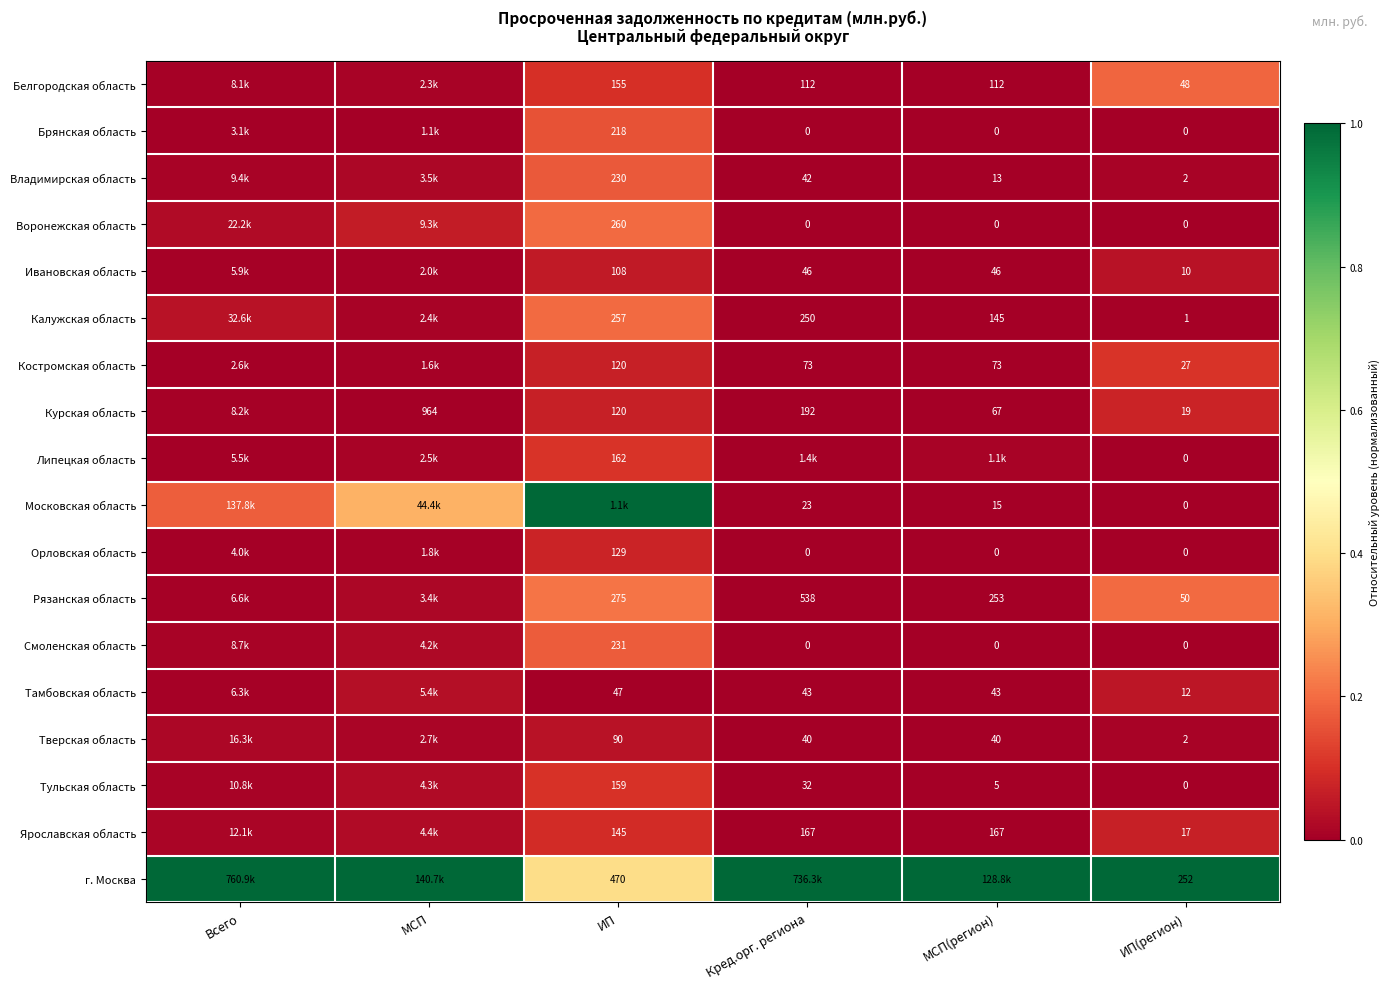

Is the value of Белгородская область at Всего greater than the value of Брянская область at Кред.орг. региона?

Yes